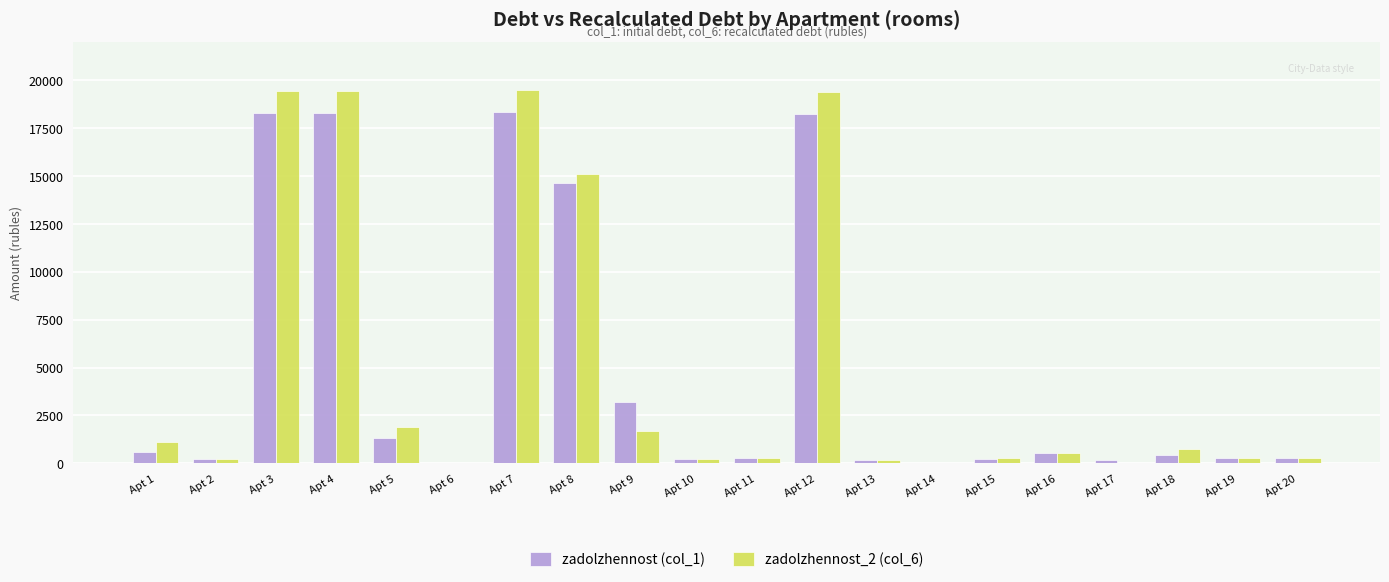

What value does the zadolzhennost (col_1) series have at Apt 11?

263.8